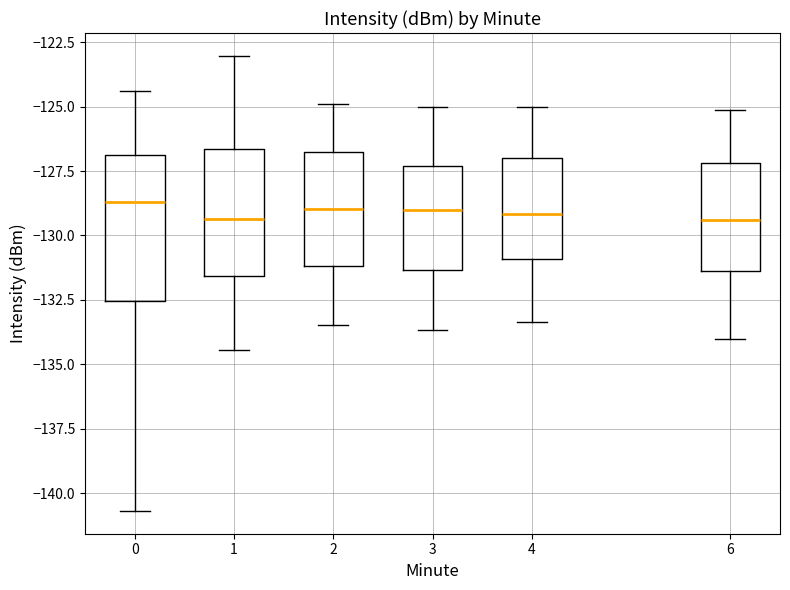

Which box is the tallest, from its lower edge to its upper edge?

0